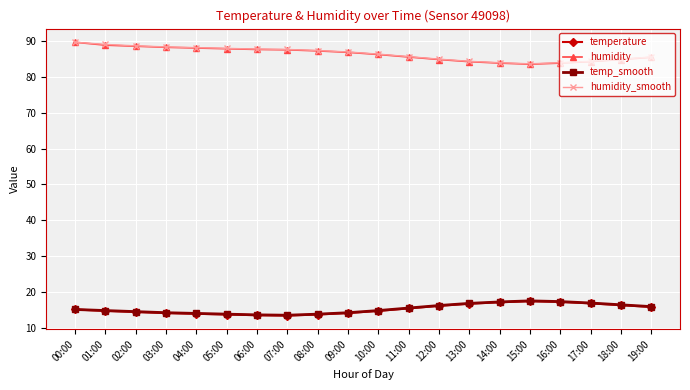

Is the value of temperature at 08:00 greater than the value of humidity_smooth at 17:00?

No